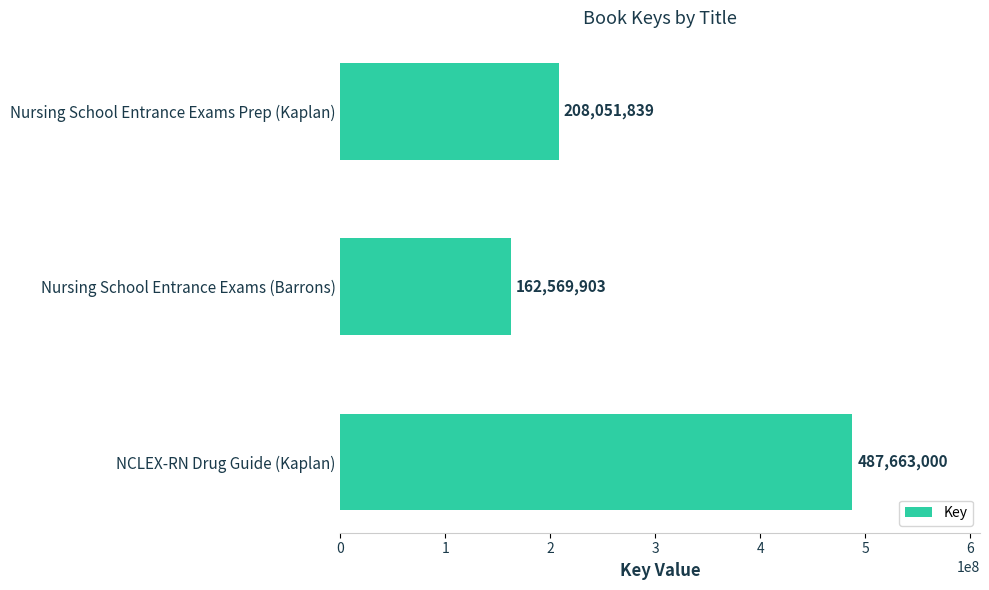

Reading bottom to top, what are all the values shown in this chart?

NCLEX-RN Drug Guide (Kaplan)=487663000	Nursing School Entrance Exams (Barrons)=162569903	Nursing School Entrance Exams Prep (Kaplan)=208051839